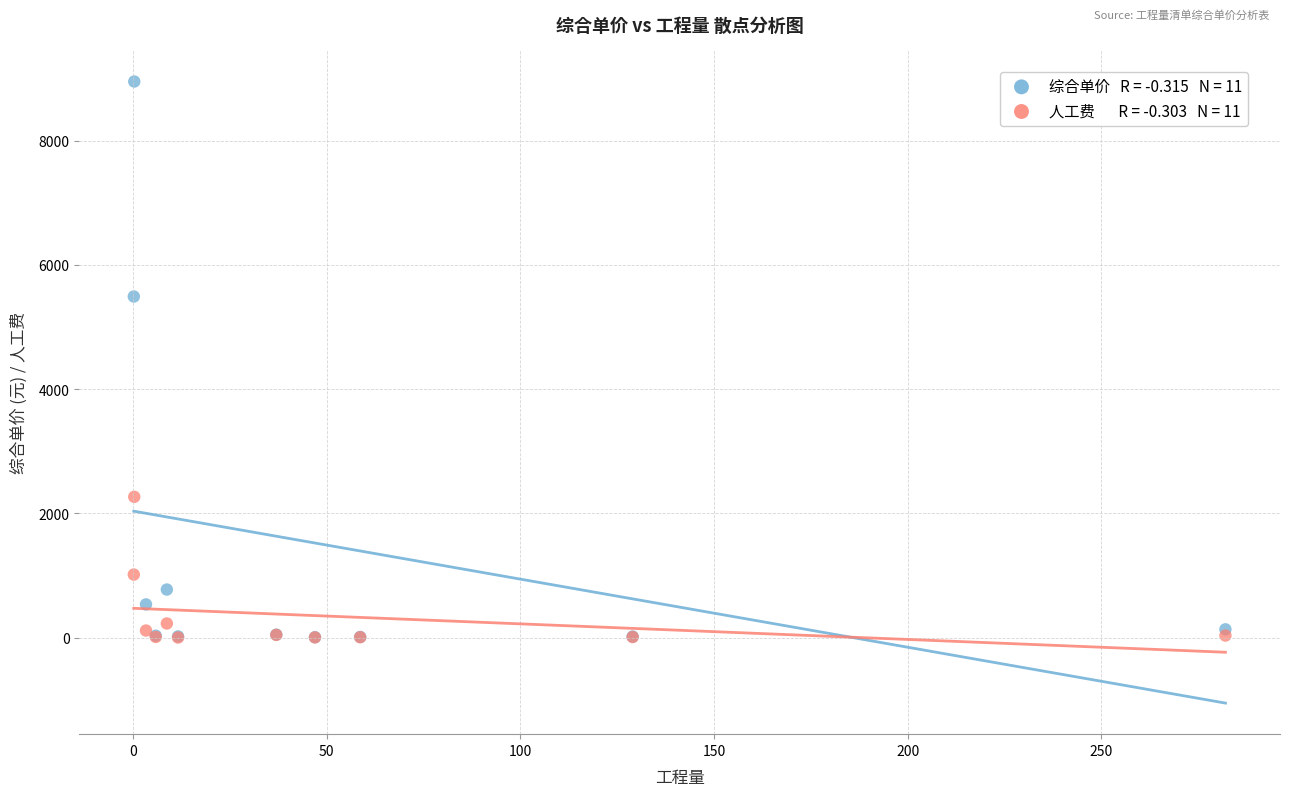

Across all series, what Y value is closest to 4476?

5491.0